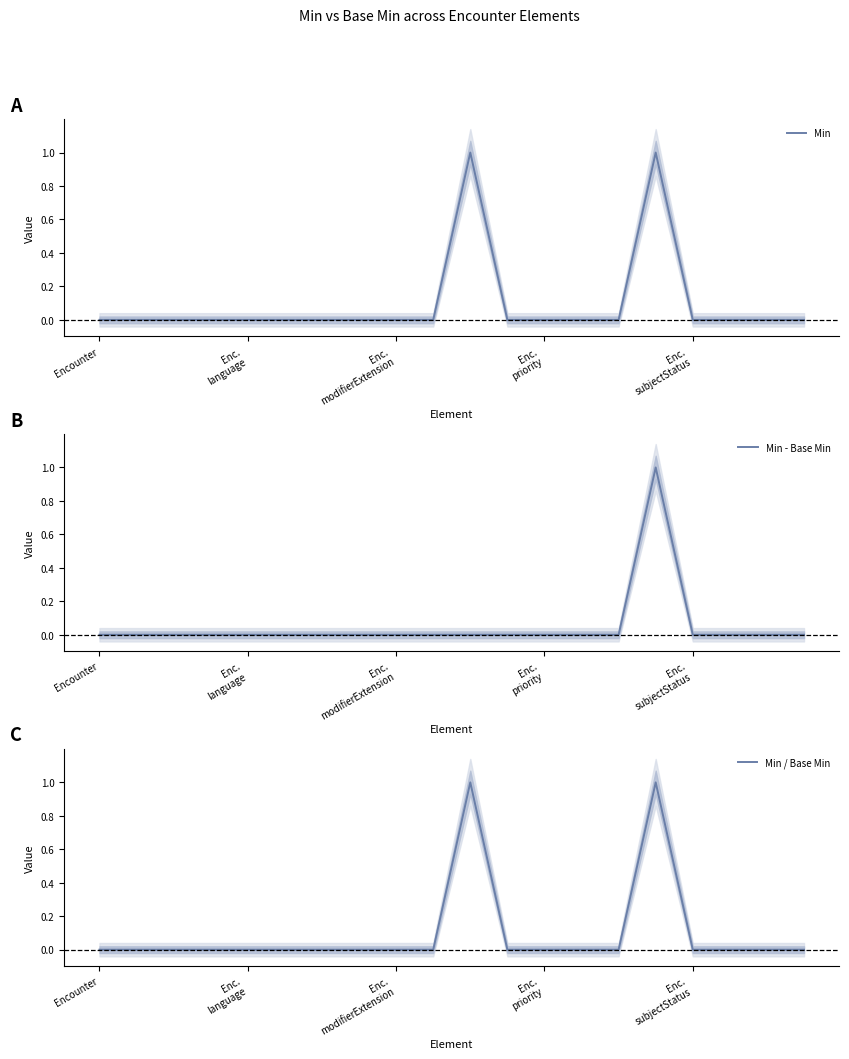

Count the Min values in the range 0 to 1.

20